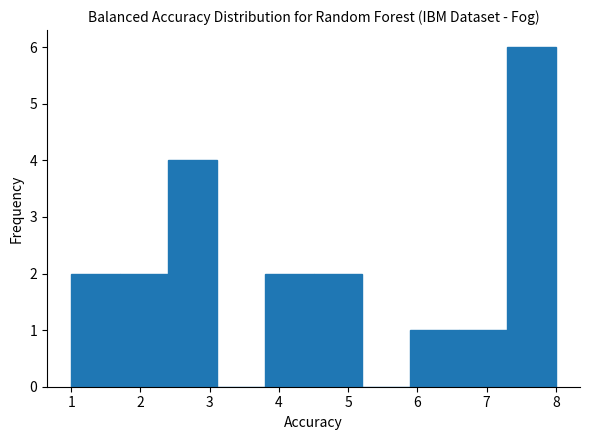

Reading left to right, transcribe this chart: for each bar, give the range it covers on the x-axis and its height. The values are not printed on the chart, so give them approximately, as read against the axis.

1.0 to 1.7: 2
1.7 to 2.4: 2
2.4 to 3.1: 4
3.1 to 3.8: 0
3.8 to 4.5: 2
4.5 to 5.2: 2
5.2 to 5.9: 0
5.9 to 6.6: 1
6.6 to 7.3: 1
7.3 to 8.0: 6